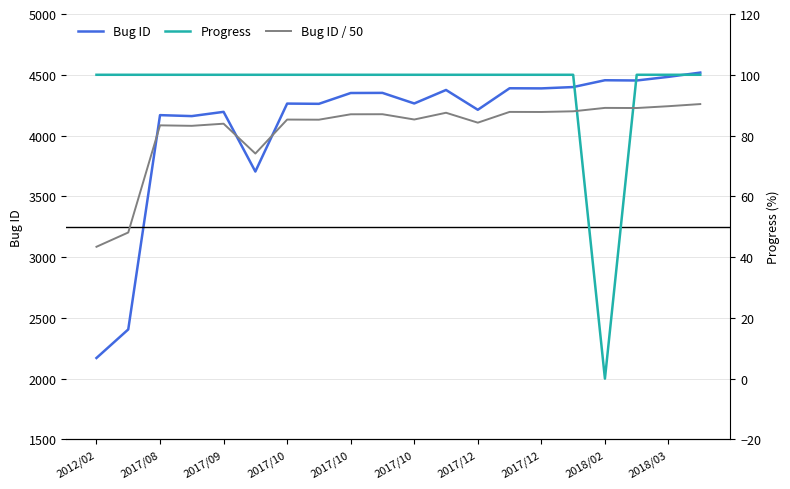

What is the difference between the highest and lowest values at 2017/12?

4177.7